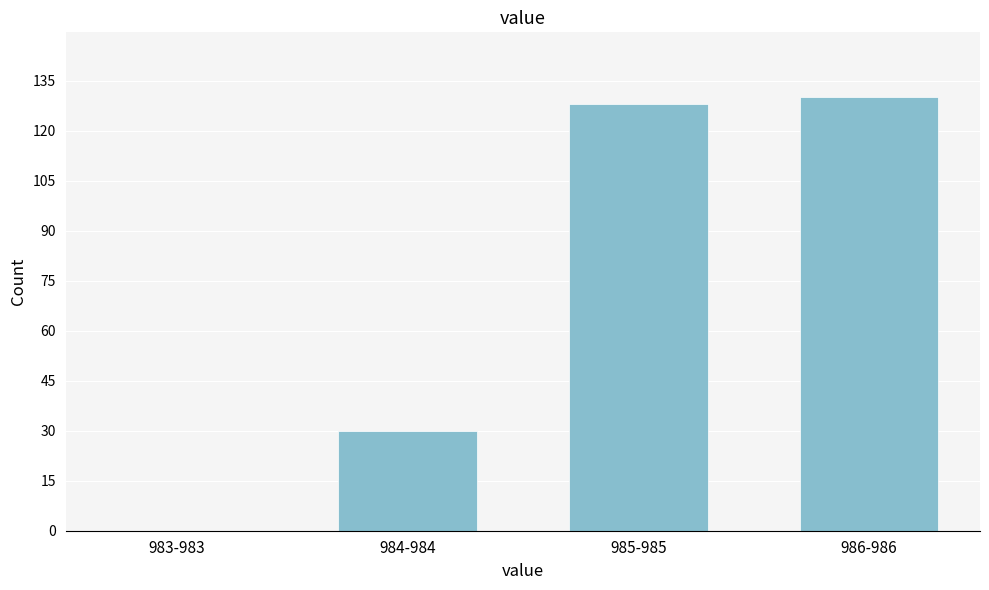

Reading left to right, what are all the values shown in this chart?

983-983=0	984-984=30	985-985=128	986-986=130